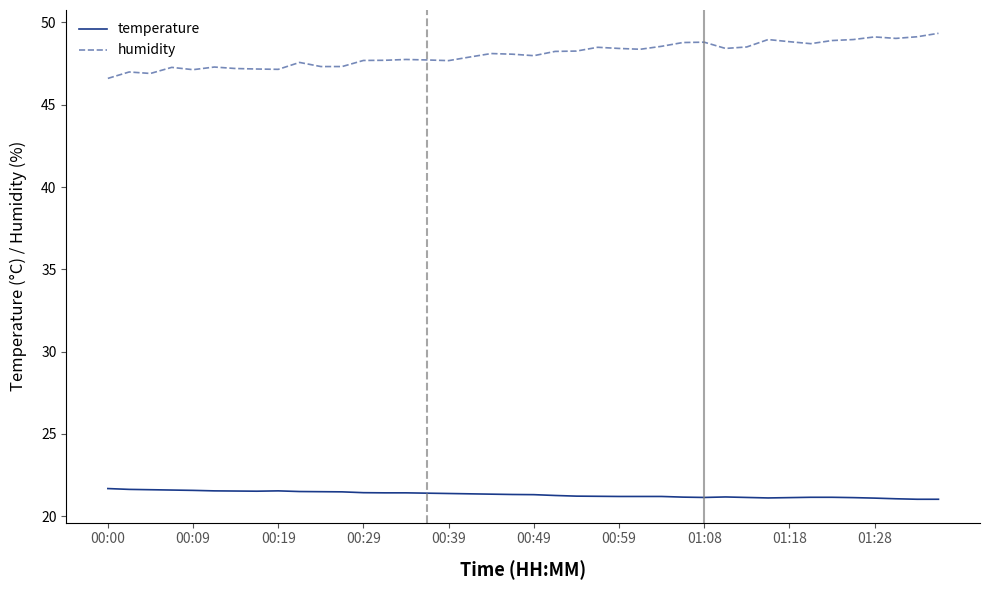

What are all the series names shown in the legend?

temperature, humidity